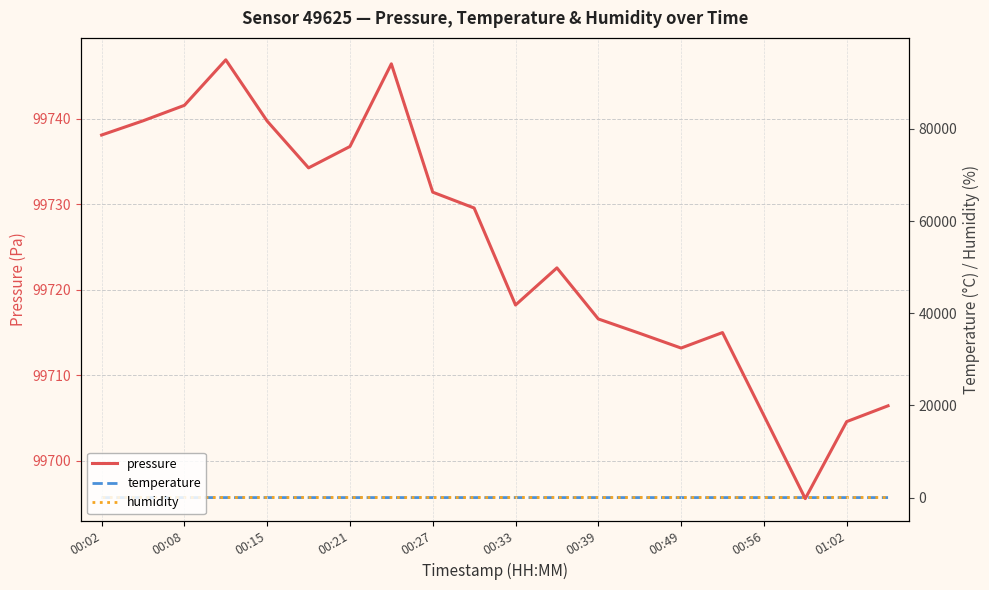

Which category has the lowest value in the temperature series?

01:02